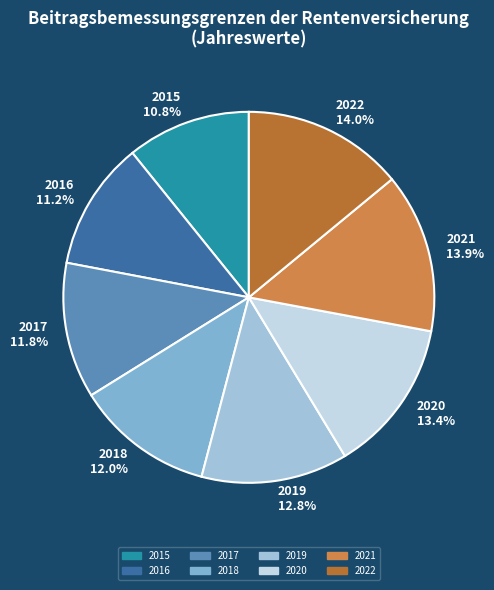

What percentage is NOT represented by 2021?

86.1%